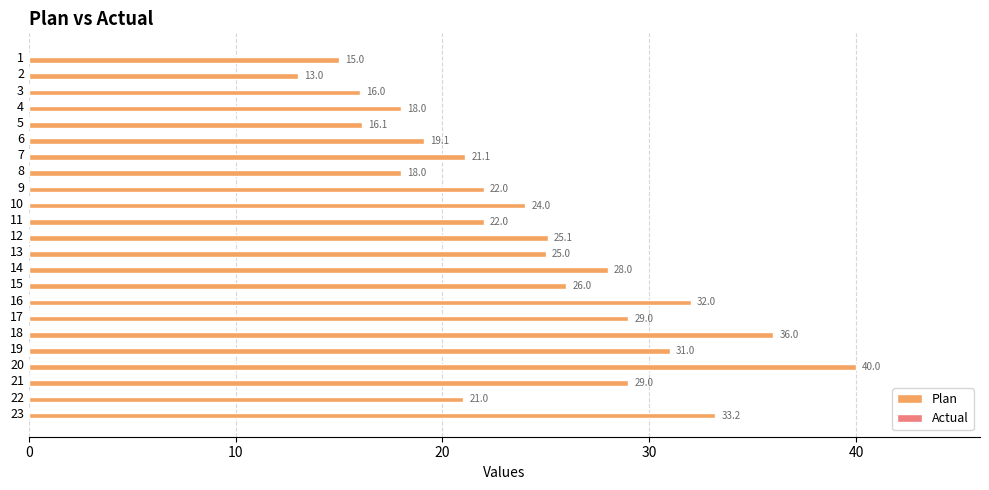

What is the change in value from 5 to 16?

+15.9